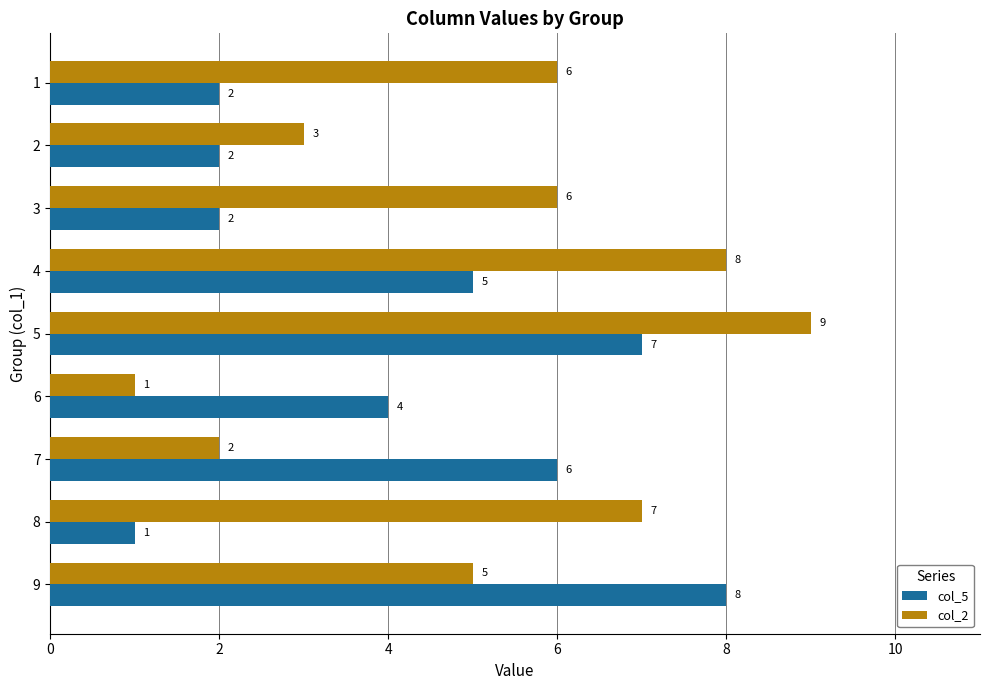

What is the average value of the col_5 series?

4